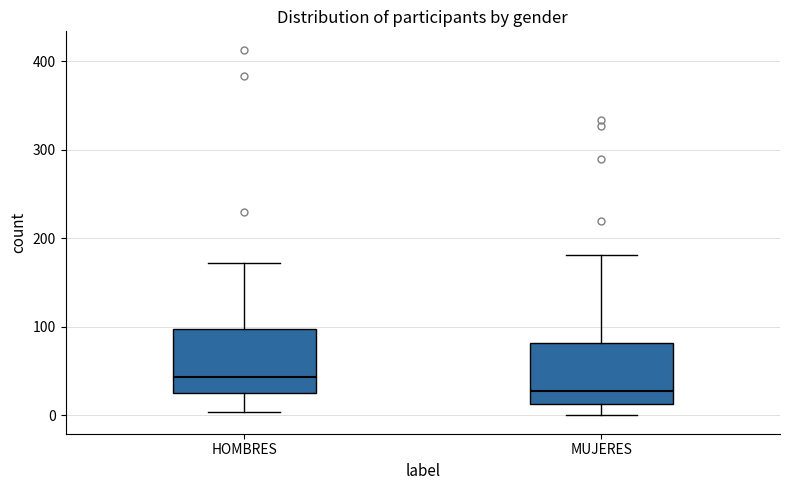

Where does the upper whisker of the box for HOMBRES end on the y-axis? The values are not printed on the chart, so give them approximately, as read against the axis.

170